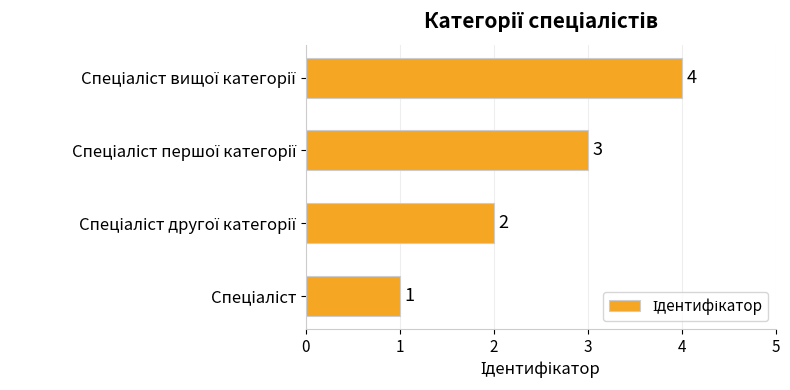

What is the maximum value shown in the chart?

4